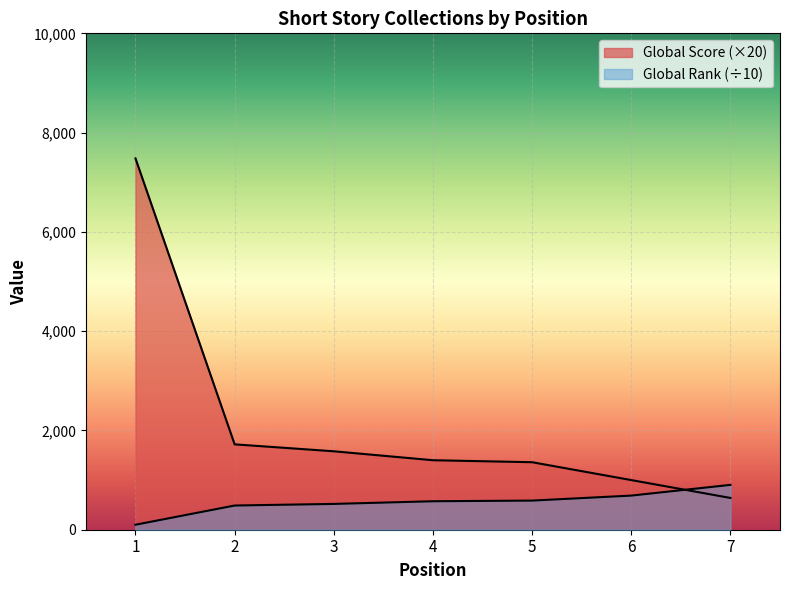

Is it true that Global Score equals 1360.0 at 5?

True